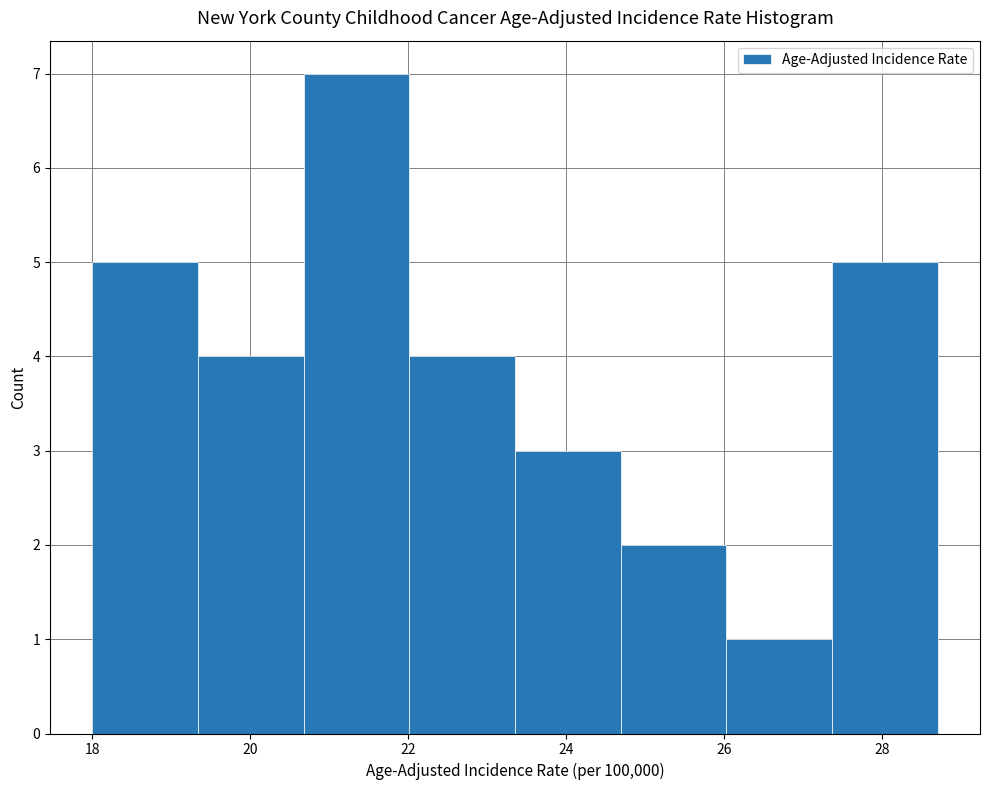

Reading left to right, list every bar in this chart as the range it spans on the x-axis followed by its height. Neither the bar edges nor the heights are printed on the chart, so give them approximately, as read against the axes.

18.0 to 19.4: 5
19.4 to 20.6: 4
20.6 to 22.0: 7
22.0 to 23.4: 4
23.4 to 24.6: 3
24.6 to 26.0: 2
26.0 to 27.4: 1
27.4 to 28.8: 5